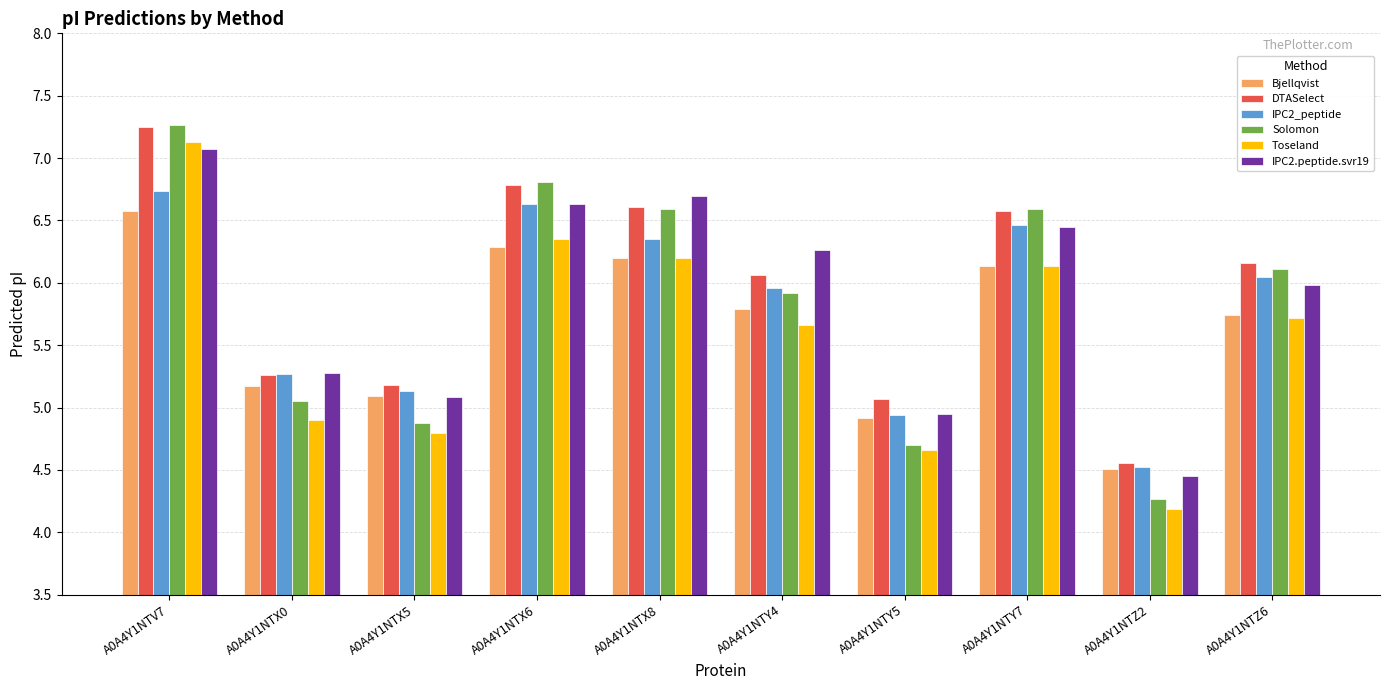

What are all the series names shown in the legend?

Bjellqvist, DTASelect, IPC2_peptide, Solomon, Toseland, IPC2.peptide.svr19